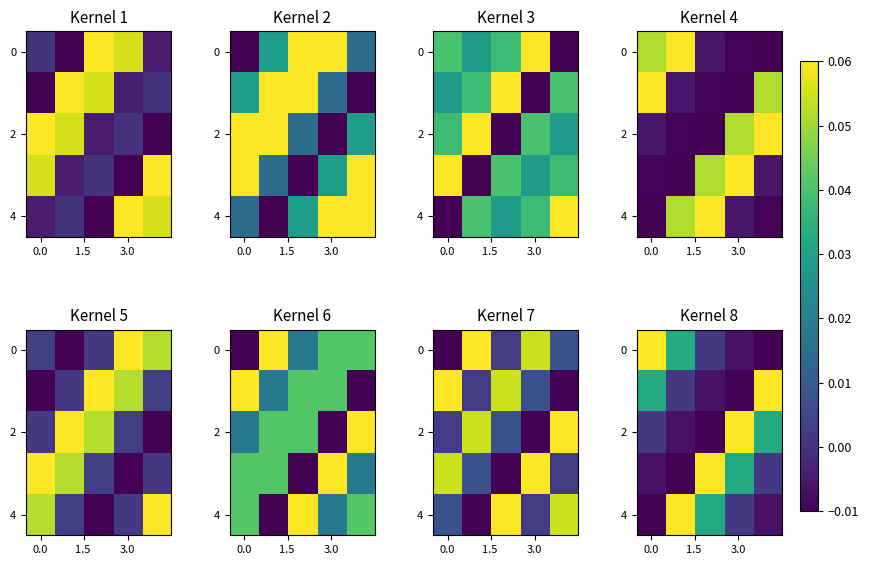

Is it true that 0 equals 0.1 at 0.0?

False